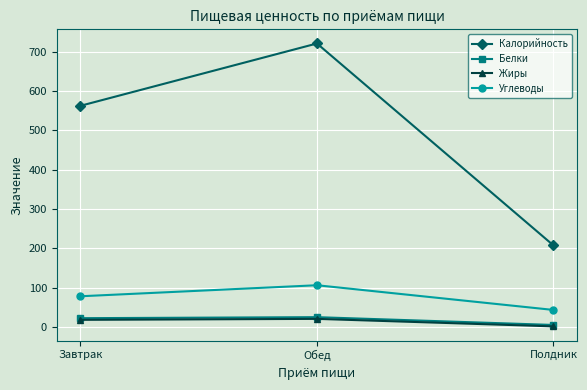

Which series has the largest range (max minus min)?

Калорийность